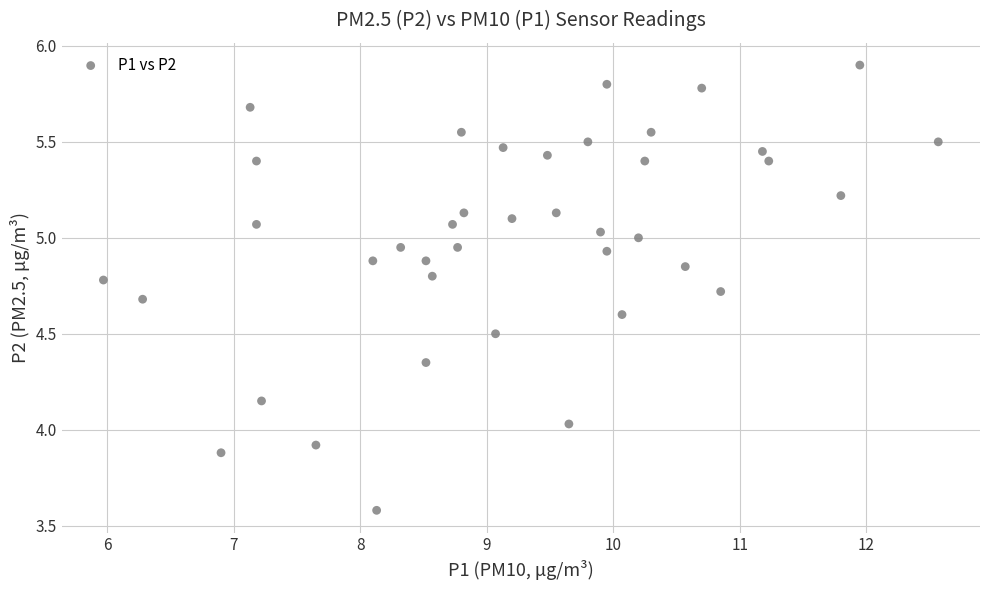

What is the range of Y values (max minus min)?

2.3